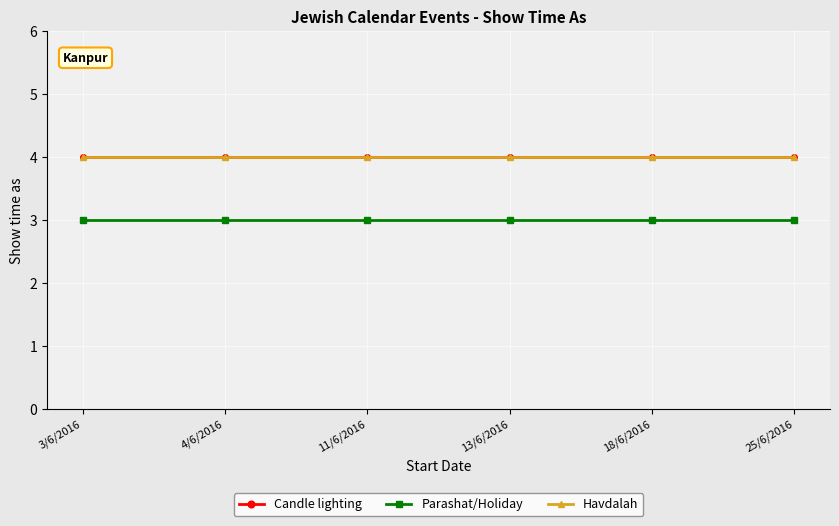

At how many categories does at least one series exceed 3?

6